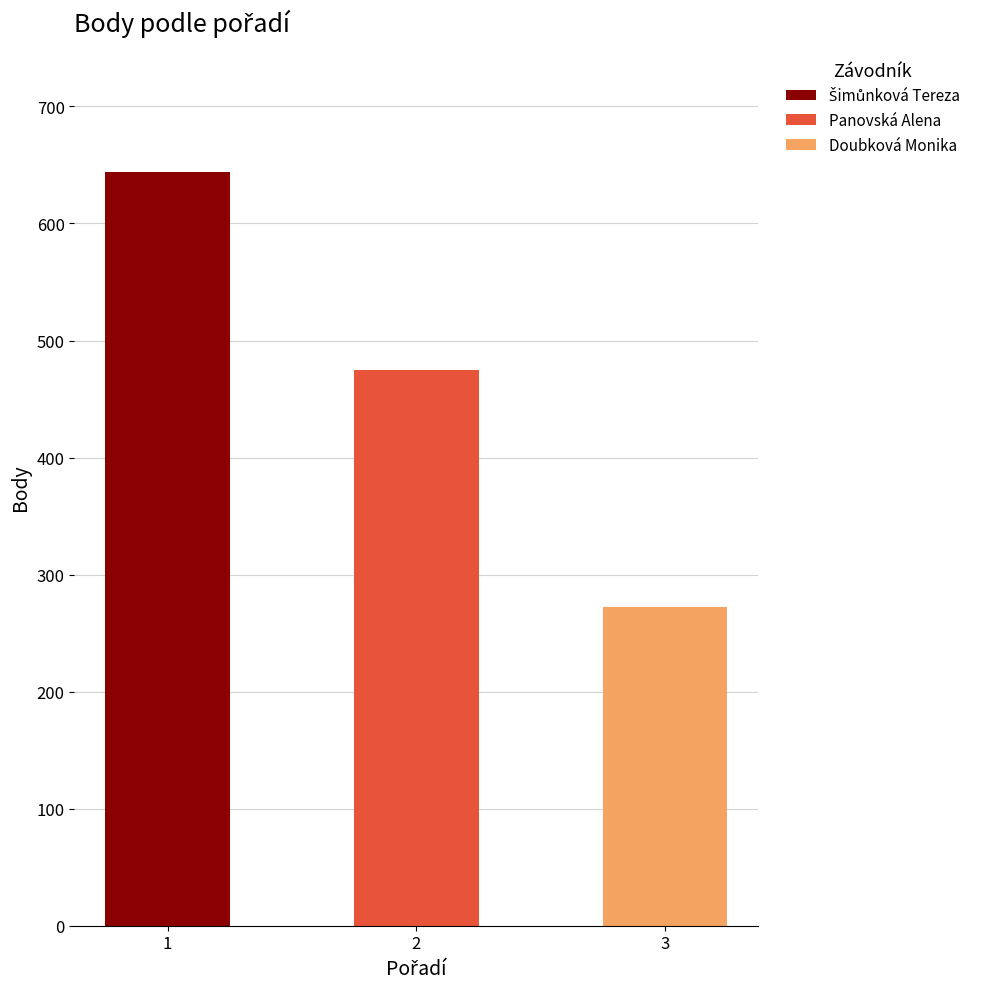

List the labels in order of Panovská Alena value, largest first.

2, 1, 3